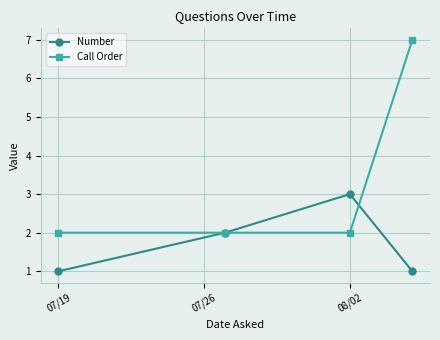

Which series has the largest range (max minus min)?

Call Order